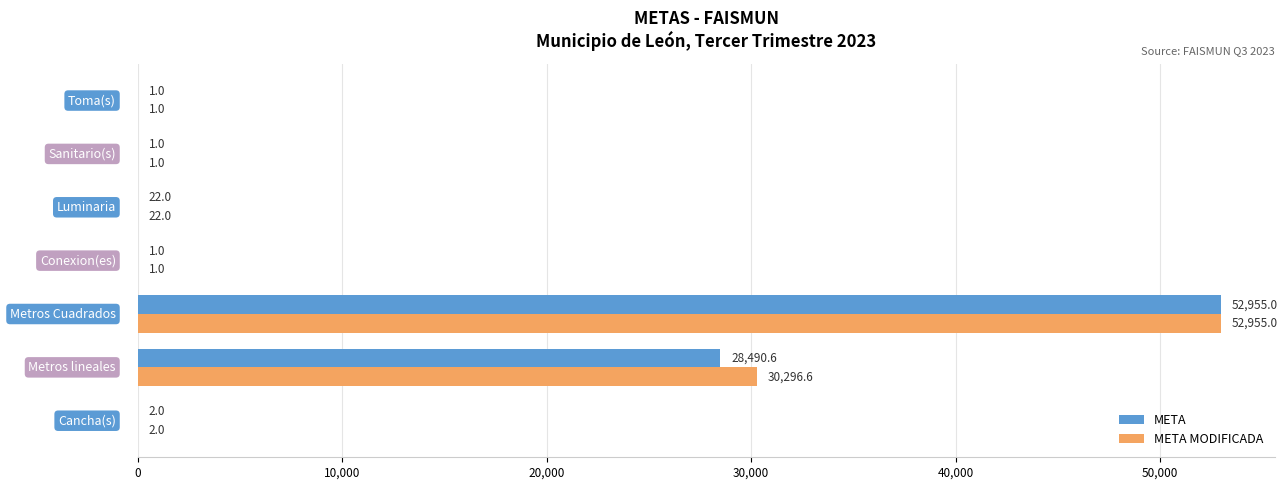

What is the greatest value displayed?

52955.0